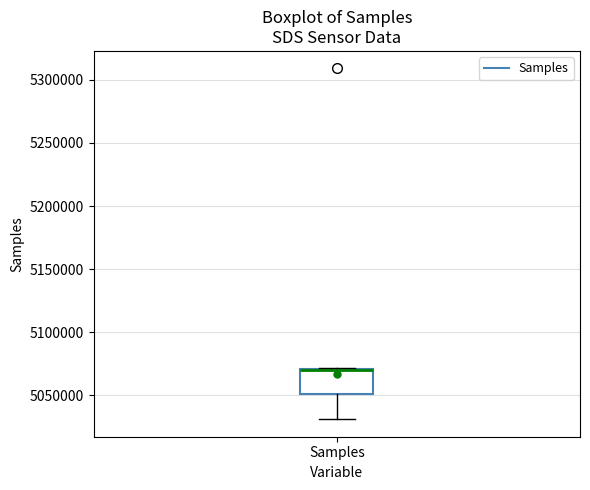

Read this box plot against the y-axis: the position of the median line, the range covered by the box, and the ends of both whiskers. The values are not printed on the chart, so give them approximately, as read against the axis.

median 5070000 (drawn on the box's upper edge), box 5050000 to 5070000, whiskers 5030000 to 5070000